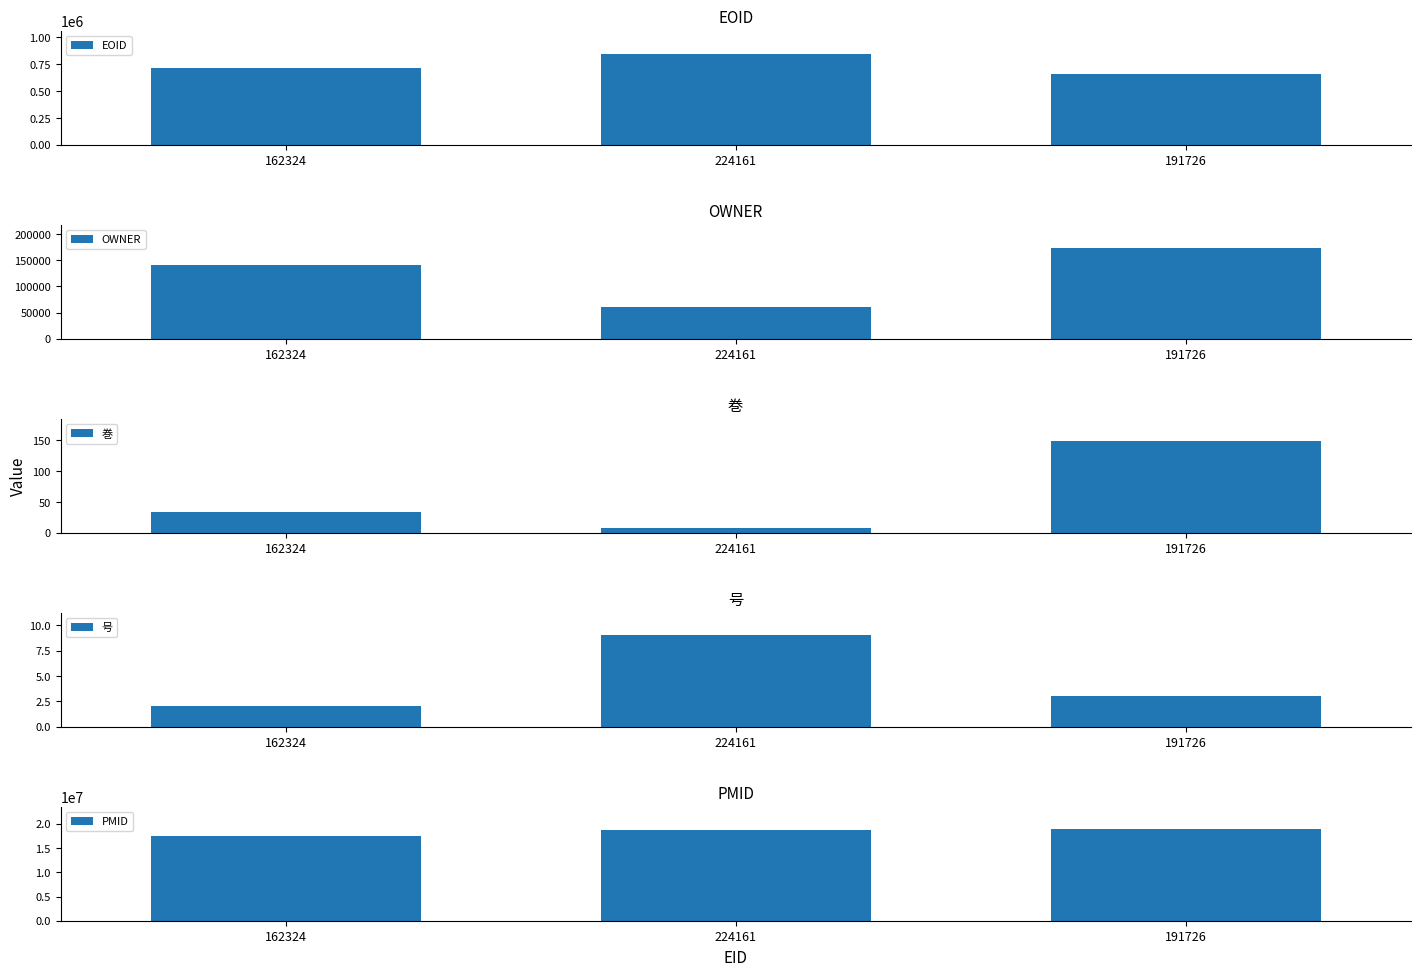

Is the value of 巻 at 224161 greater than the value of PMID at 191726?

No